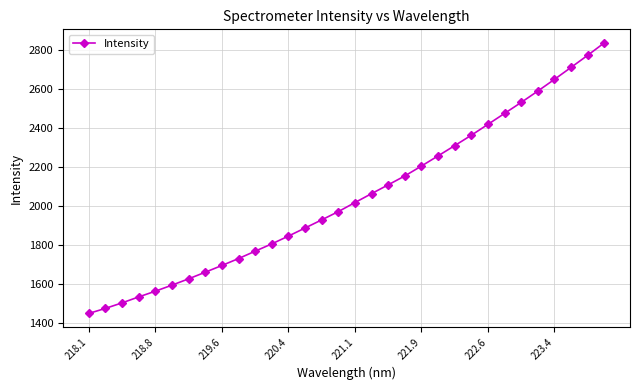

What is the greatest value displayed?

2838.7